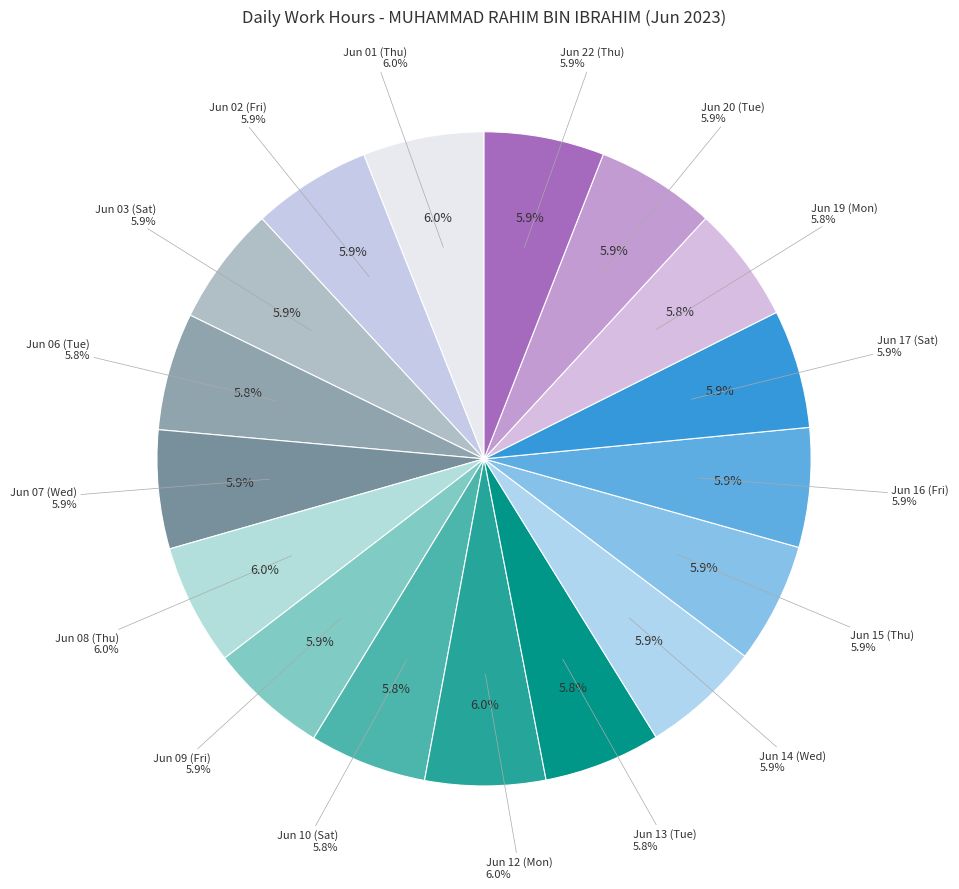

Count the number of slices in the pie.

17